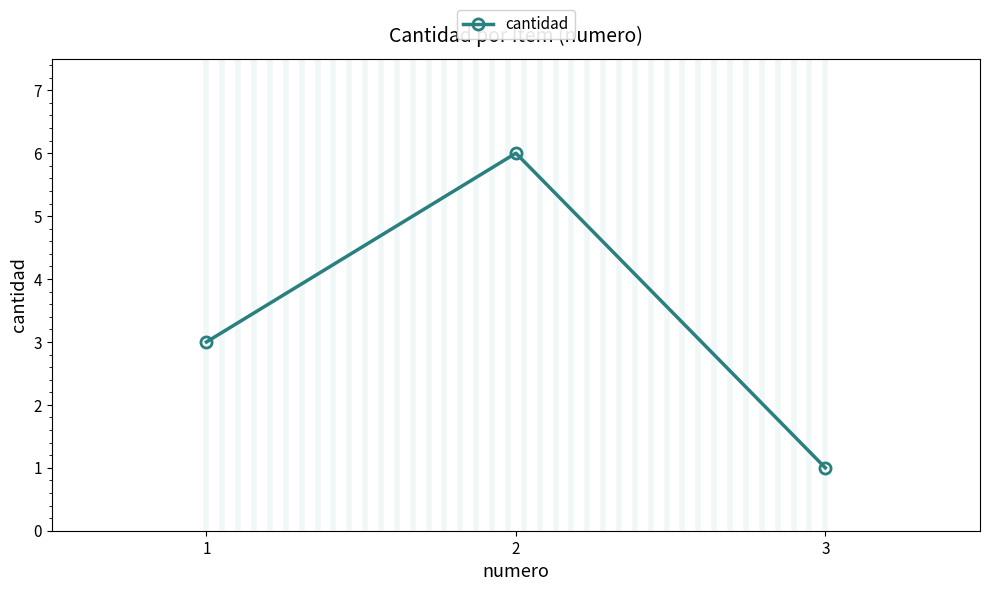

What is the difference between the values at 3 and 1?

2